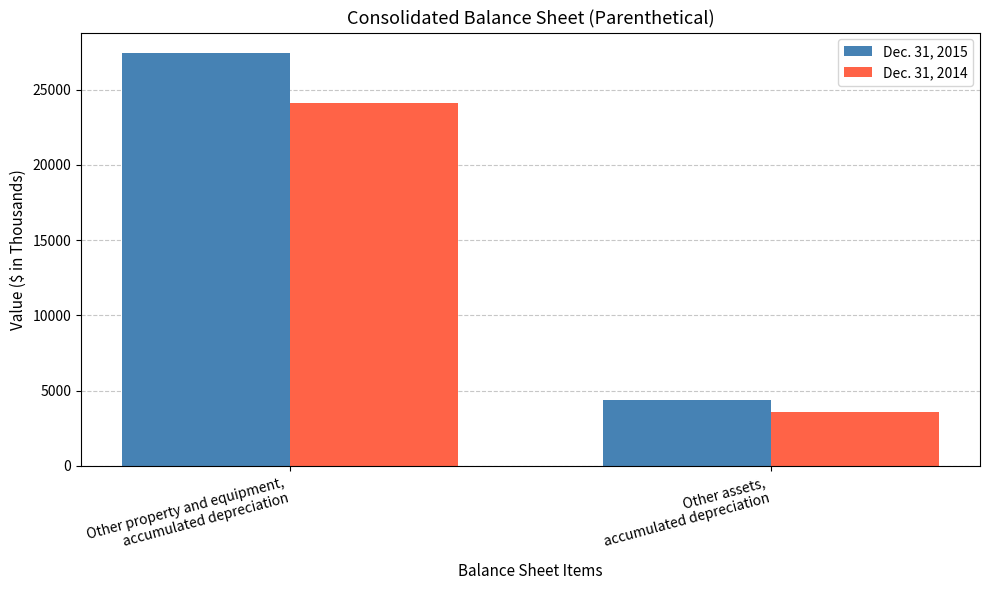

Which series has the widest spread of values?

Dec. 31, 2015